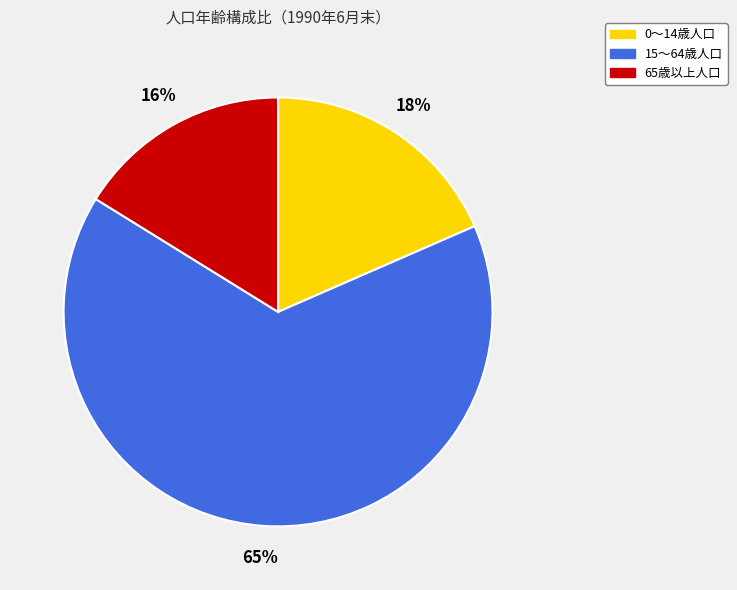

Which slice represents more than half of the pie?

15～64歳人口